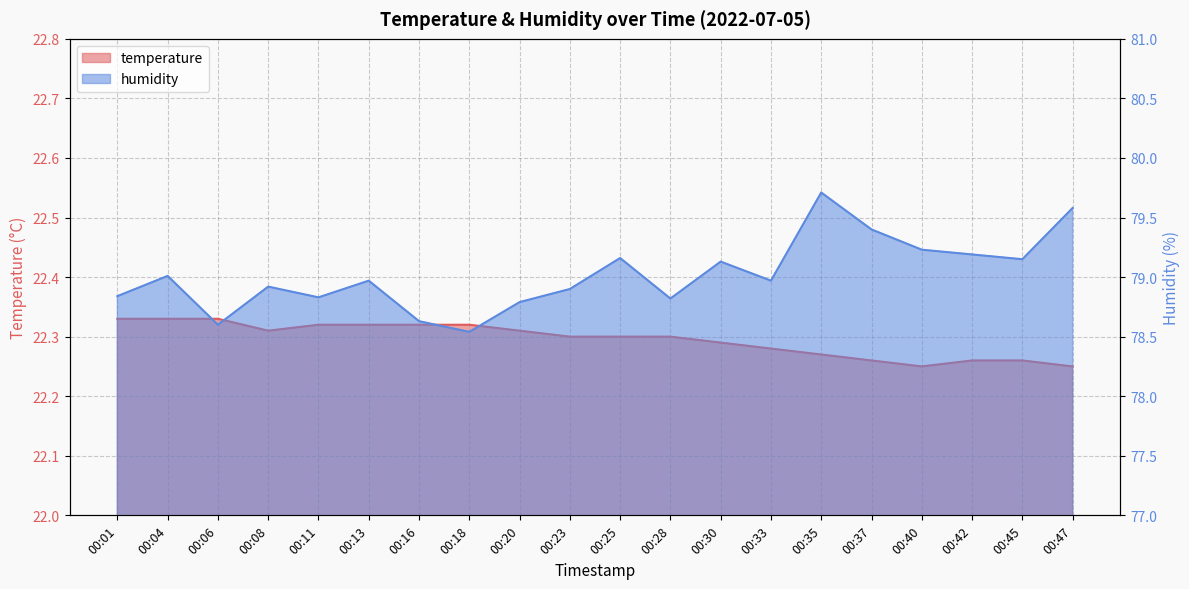

Is it true that humidity equals 133.4 at 00:11?

False